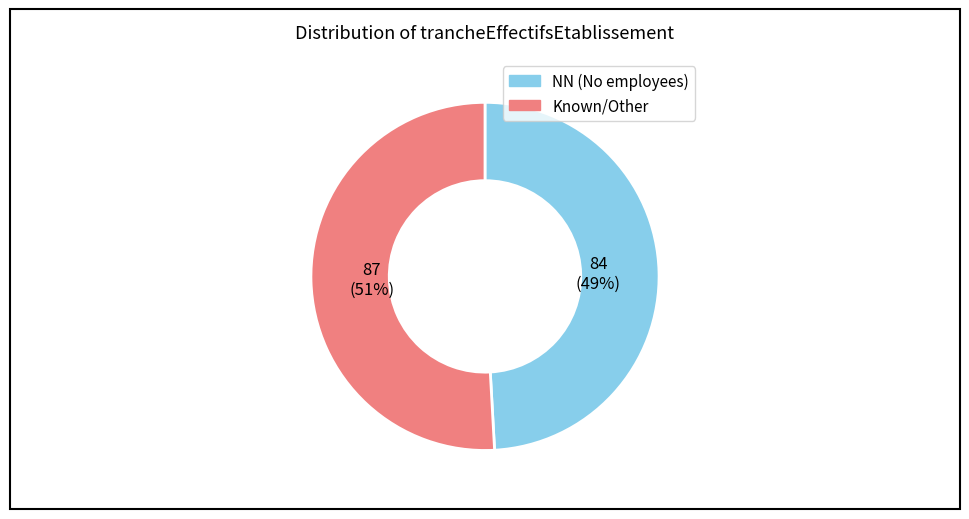

To the nearest percent, what is the average slice percentage?

50%